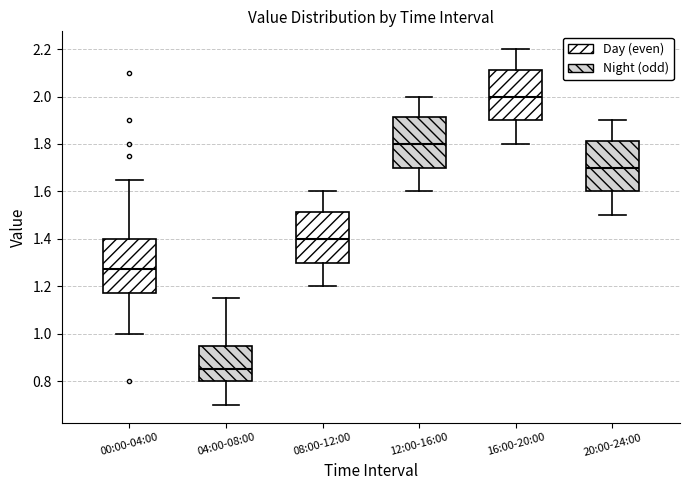

Reading left to right, read every box against the y-axis: the position of its median line, the range the box covers, and the ends of its whiskers. The values are not printed on the chart, so give them approximately, as read against the axis.

00:00-04:00: median 1.28, box 1.18 to 1.40, whiskers 1.00 to 1.66
04:00-08:00: median 0.86, box 0.80 to 0.96, whiskers 0.70 to 1.16
08:00-12:00: median 1.40, box 1.30 to 1.52, whiskers 1.20 to 1.60
12:00-16:00: median 1.80, box 1.70 to 1.92, whiskers 1.60 to 2.00
16:00-20:00: median 2.00, box 1.90 to 2.12, whiskers 1.80 to 2.20
20:00-24:00: median 1.70, box 1.60 to 1.82, whiskers 1.50 to 1.90